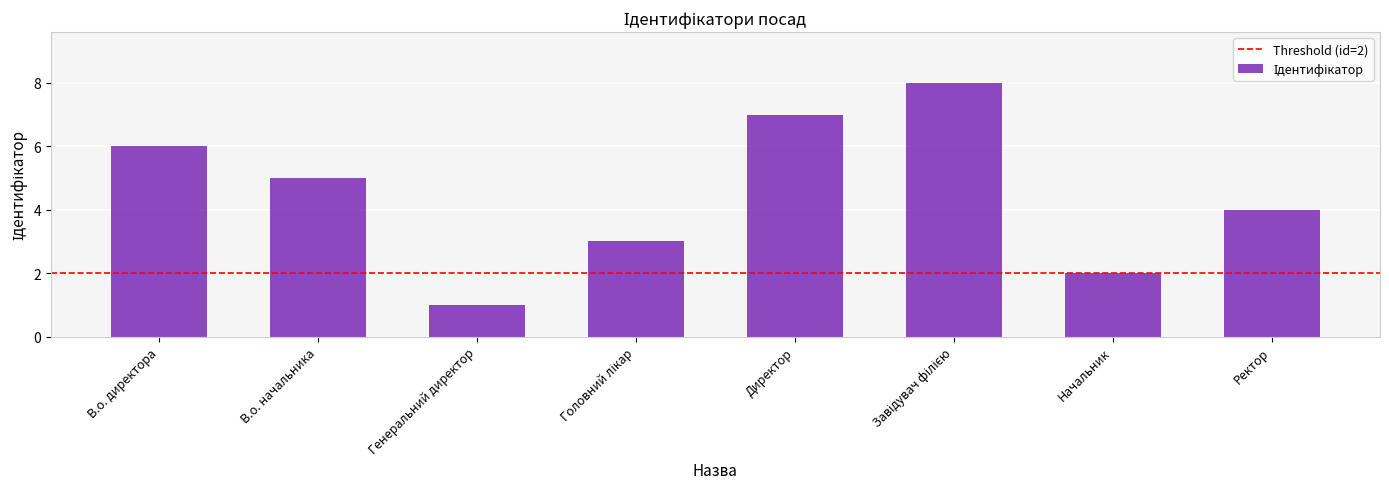

The value at В.о. начальника is 5. True or false?

True